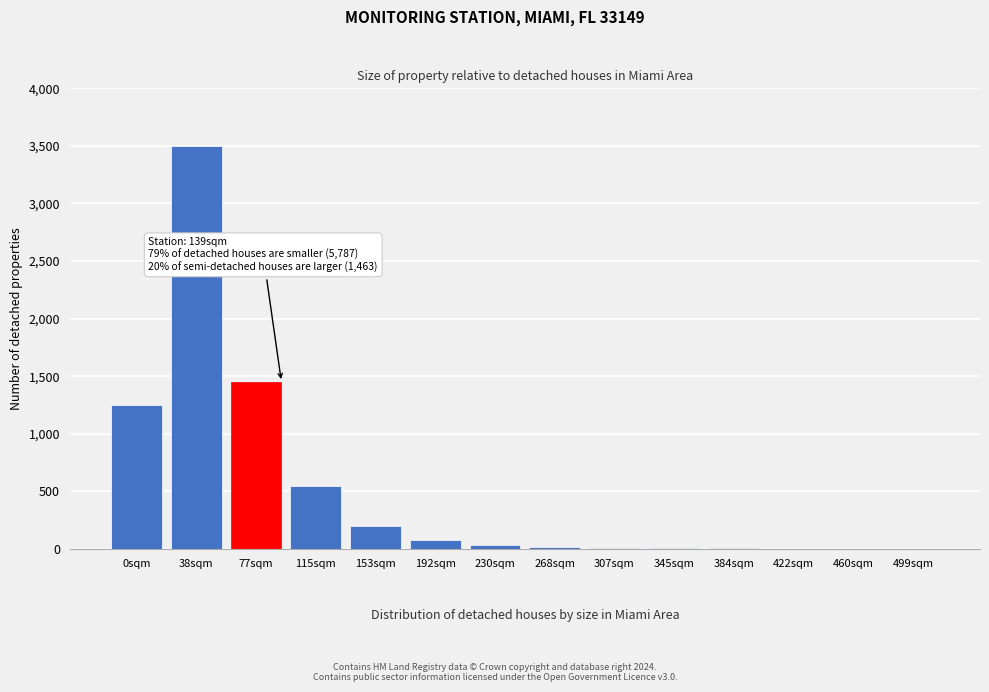

What is the greatest value displayed?

3500